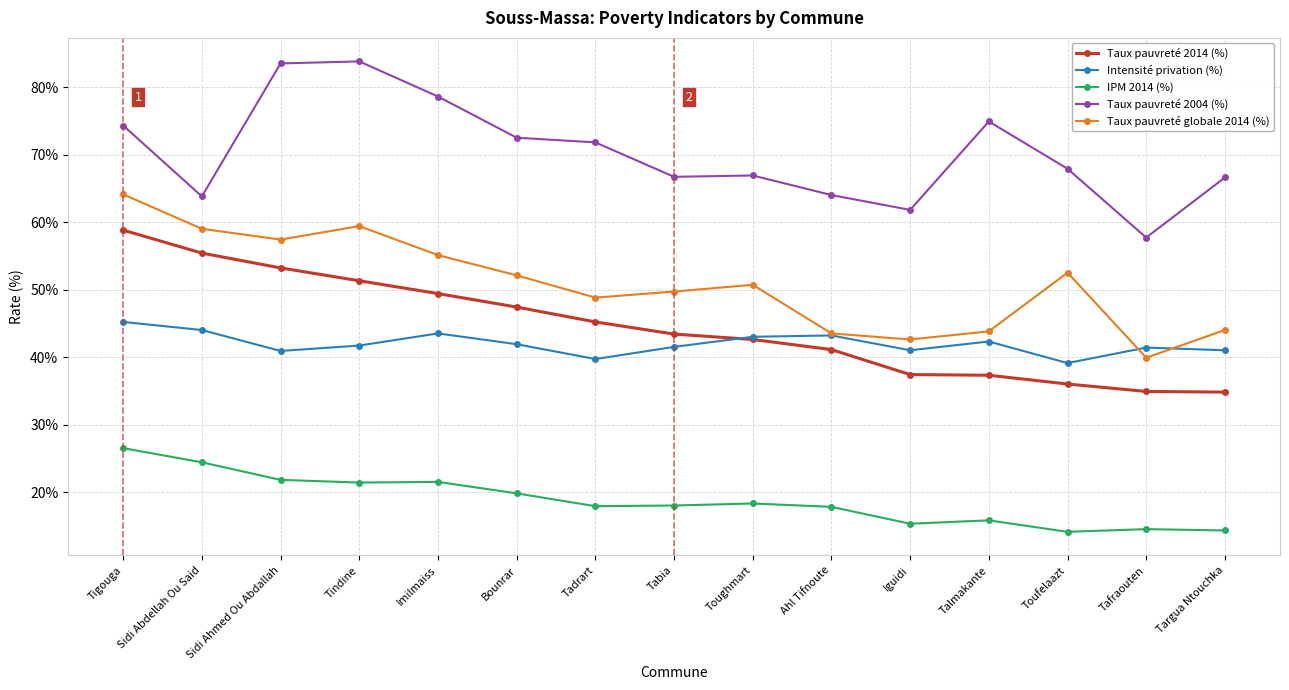

Which series ends up on top after the final intersection of Intensité privation (%) and Taux pauvreté 2014 (%)?

Intensité privation (%)